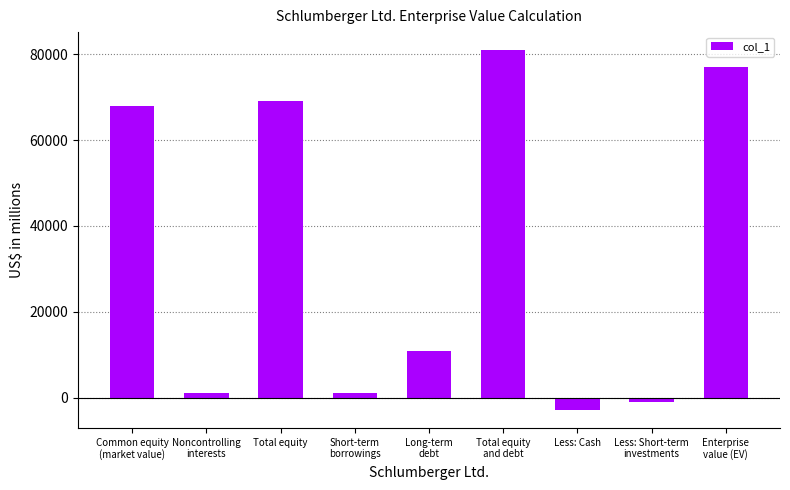

What is the minimum value shown in the chart?

-2900